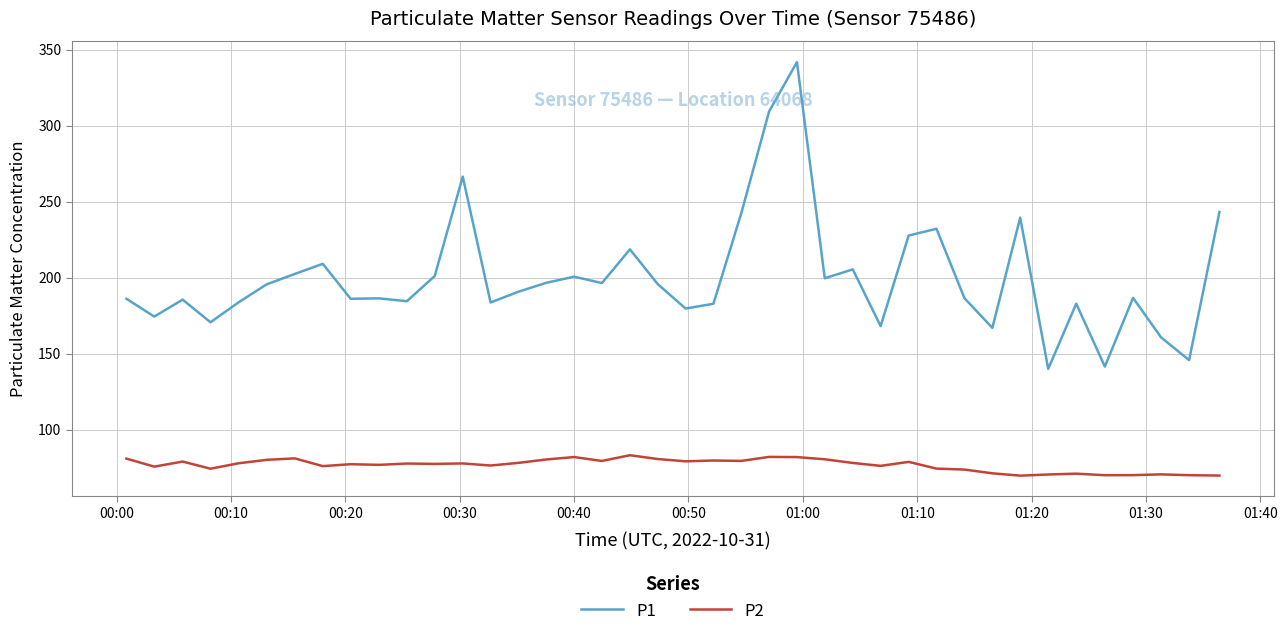

What is the difference between the maximum and minimum values in the P1 series?

201.8